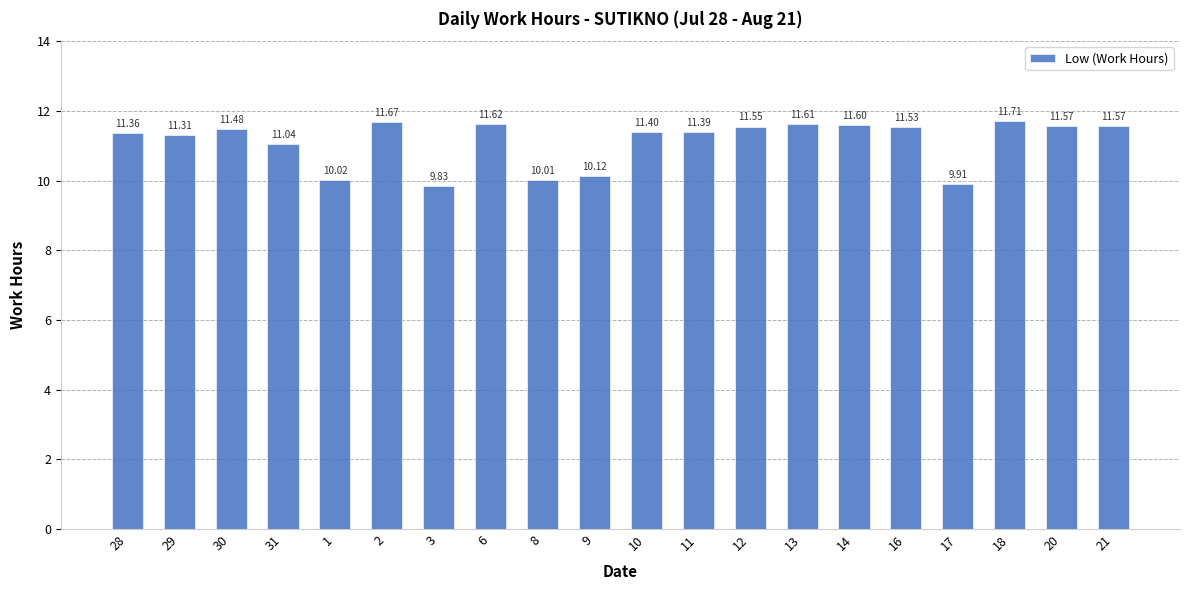

What is the value of the 14th bar from the left?

11.6